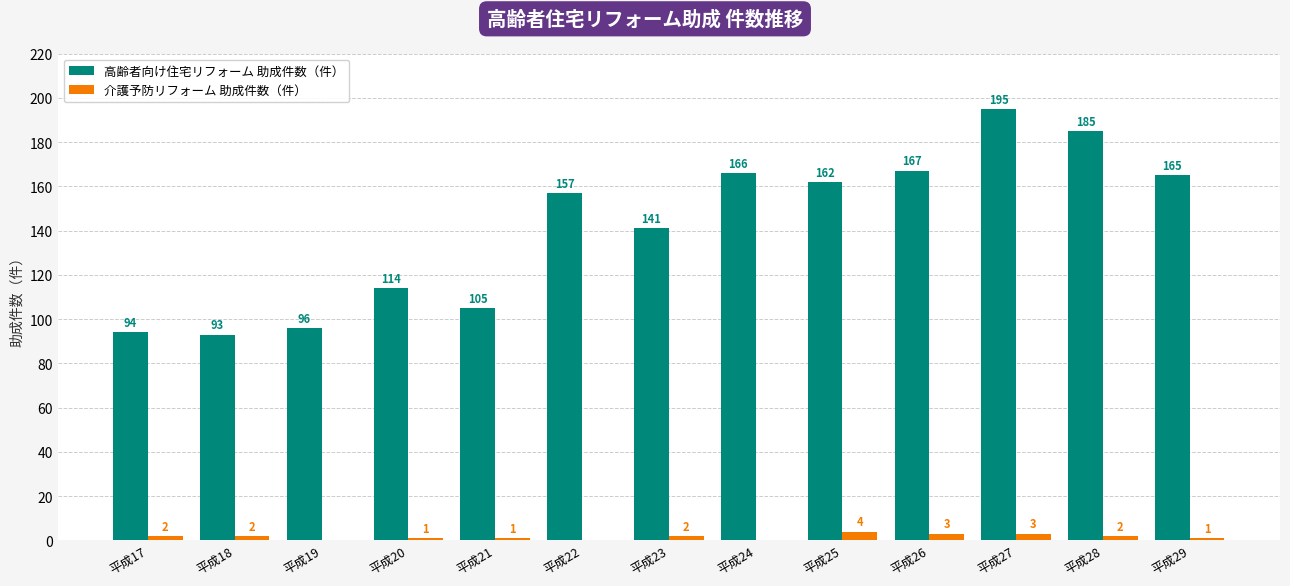

Which series has the largest total across all categories?

高齢者向け住宅リフォーム 助成件数（件）